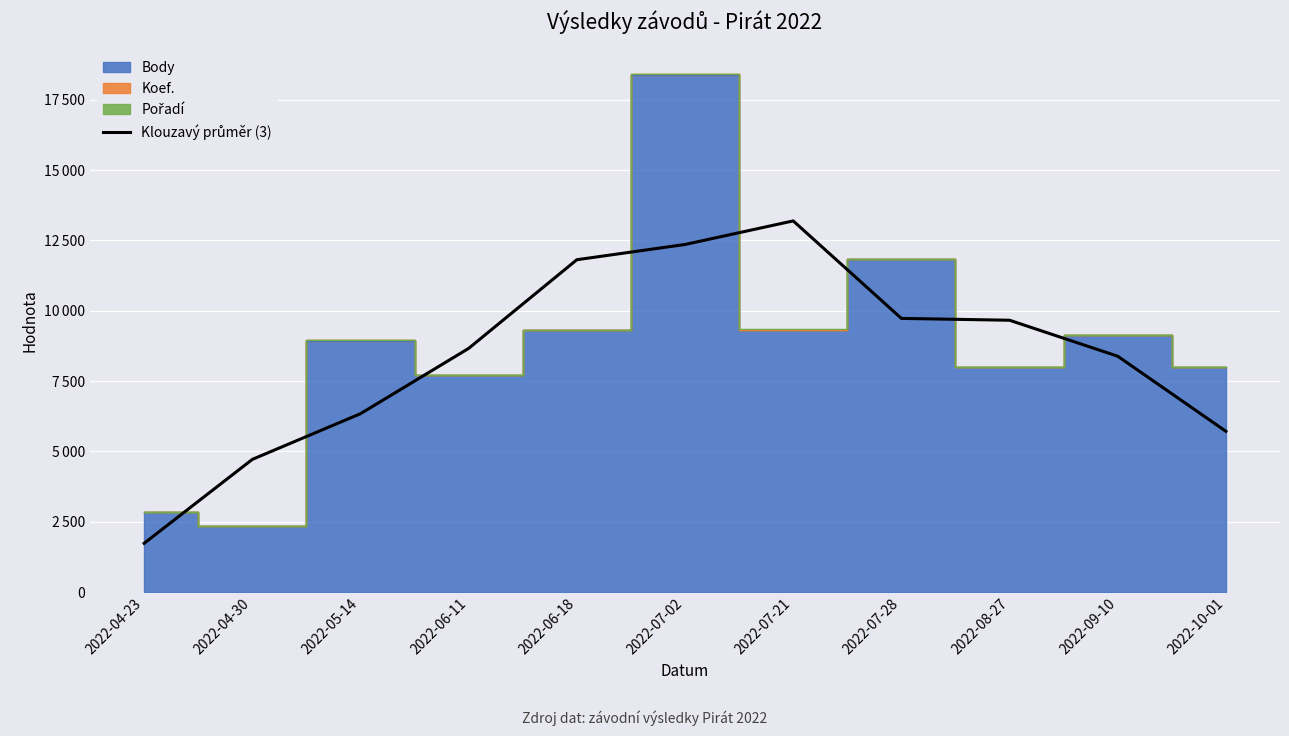

What is the value of the 6th point from the left?

12356.7